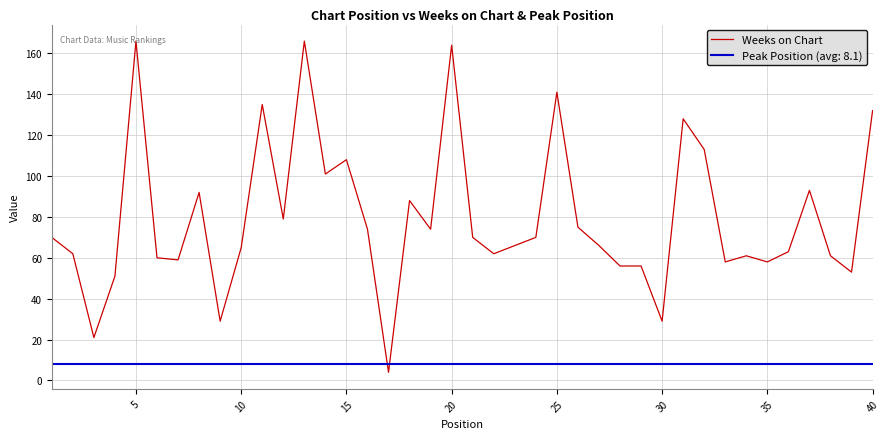

What is the value of the 13th point from the left?

166